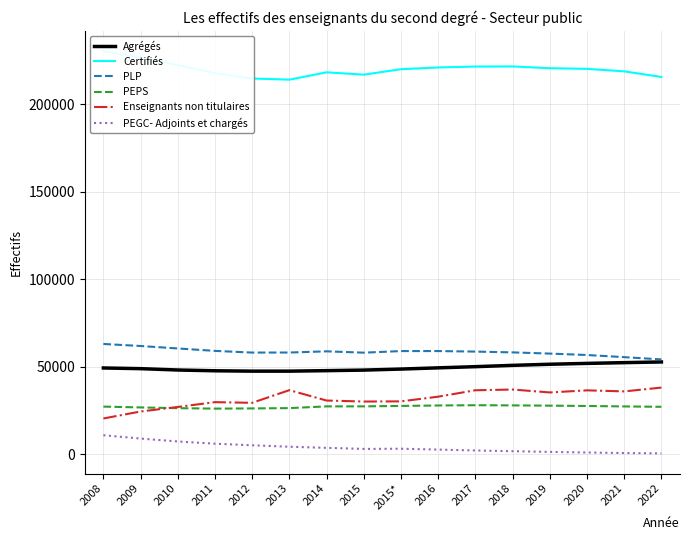

Is the value of PLP at 2010 greater than the value of PEPS at 2019?

Yes